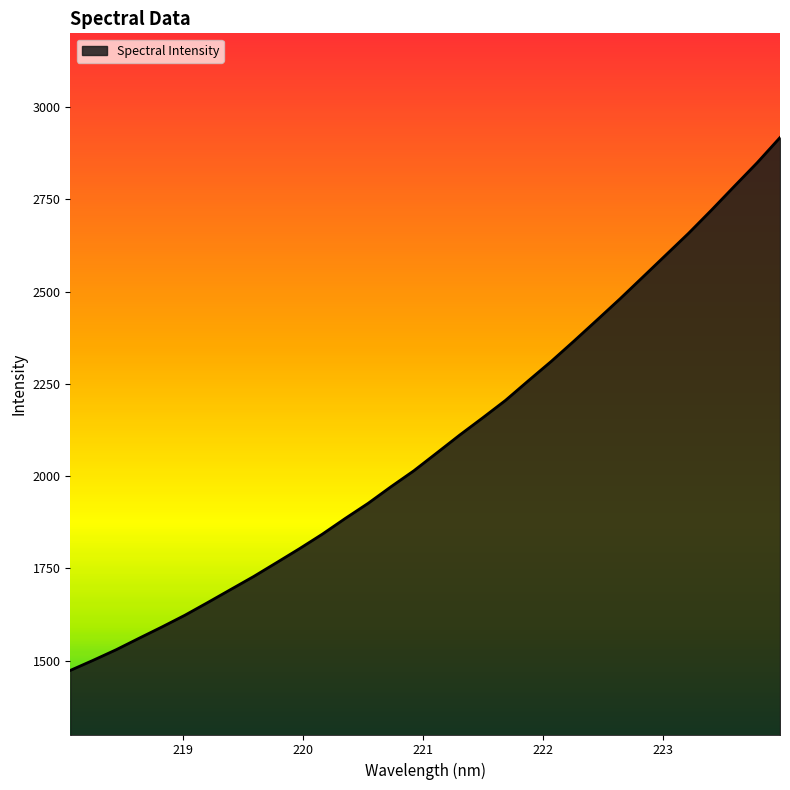

What is the difference between the maximum and minimum values?

1443.9